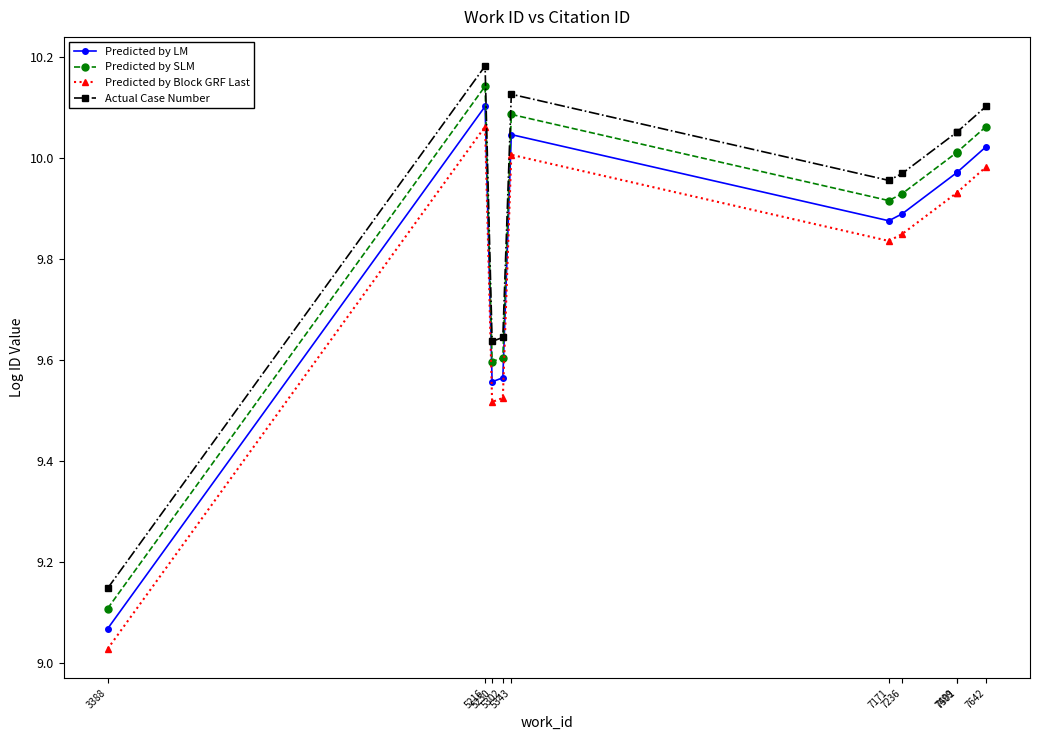

Where is the first local maximum for Predicted by SLM?

5216